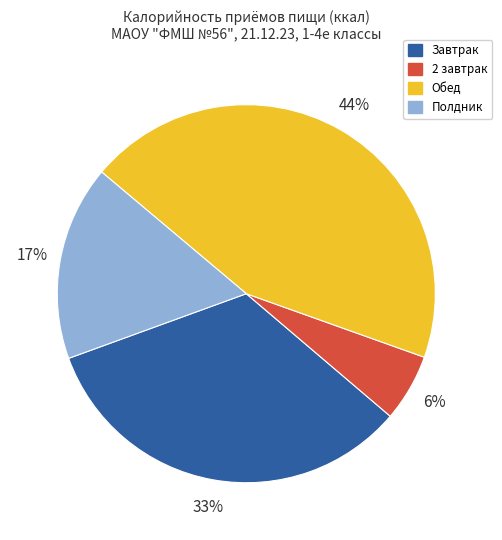

Approximately how many times larger is the value at Полдник compared to Завтрак?

0.5